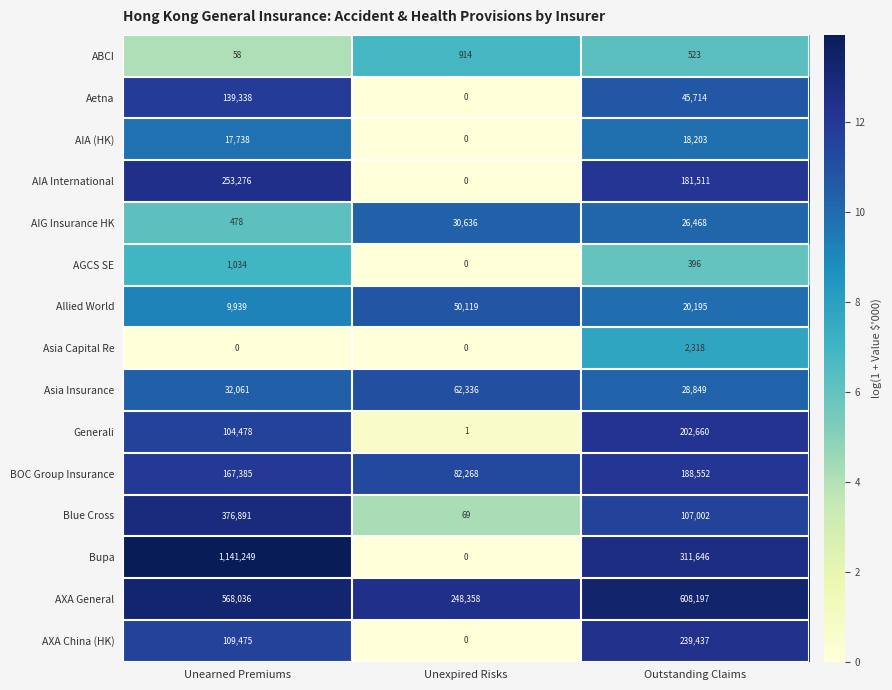

What is the sum of all AIA International values?

434787